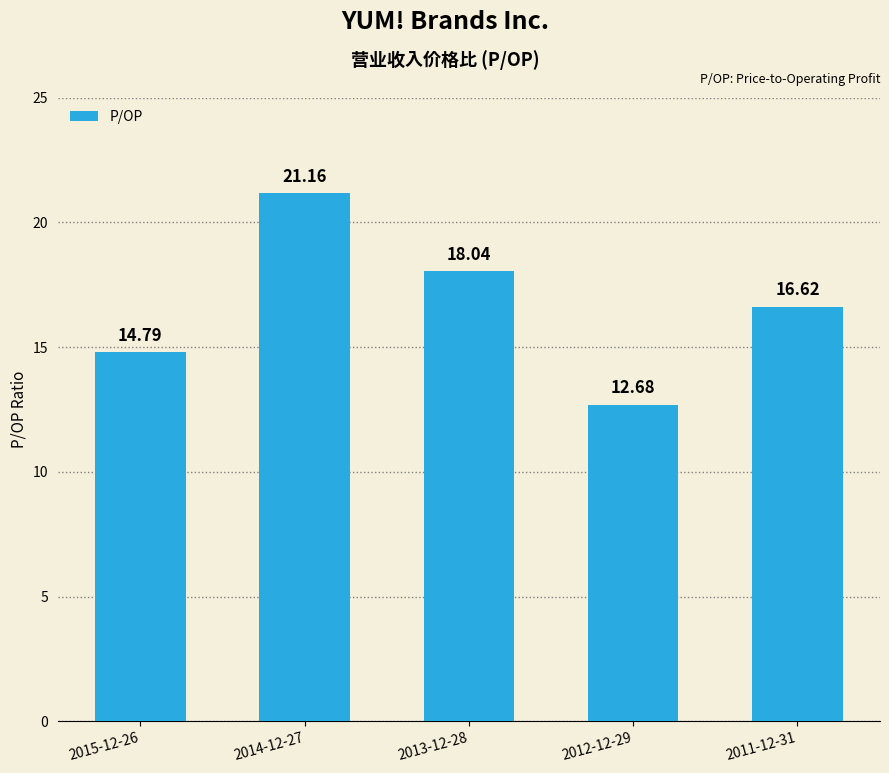

At which label does the data first exceed 16?

2014-12-27